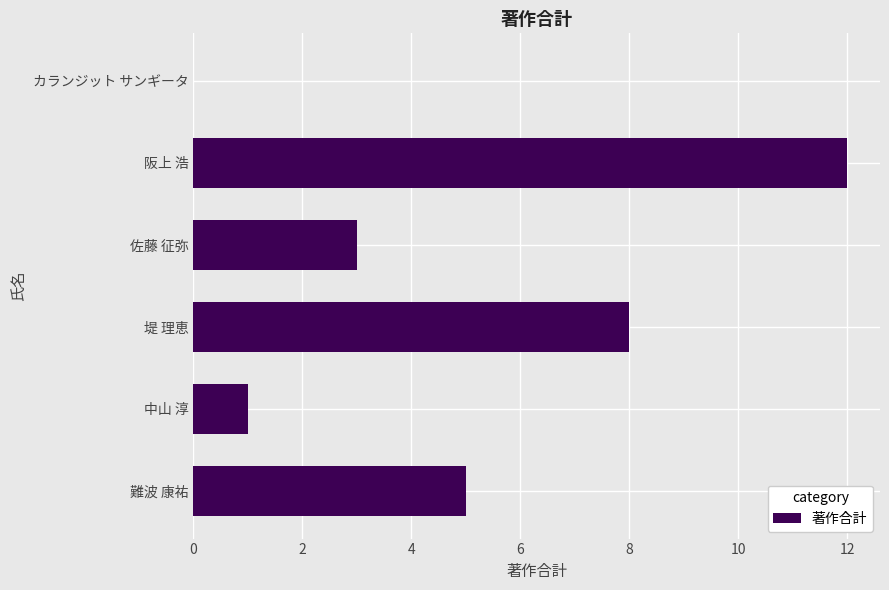

Reading bottom to top, list all the values displayed in this chart.

難波 康祐=5	中山 淳=1	堤 理恵=8	佐藤 征弥=3	阪上 浩=12	カランジット サンギータ=0